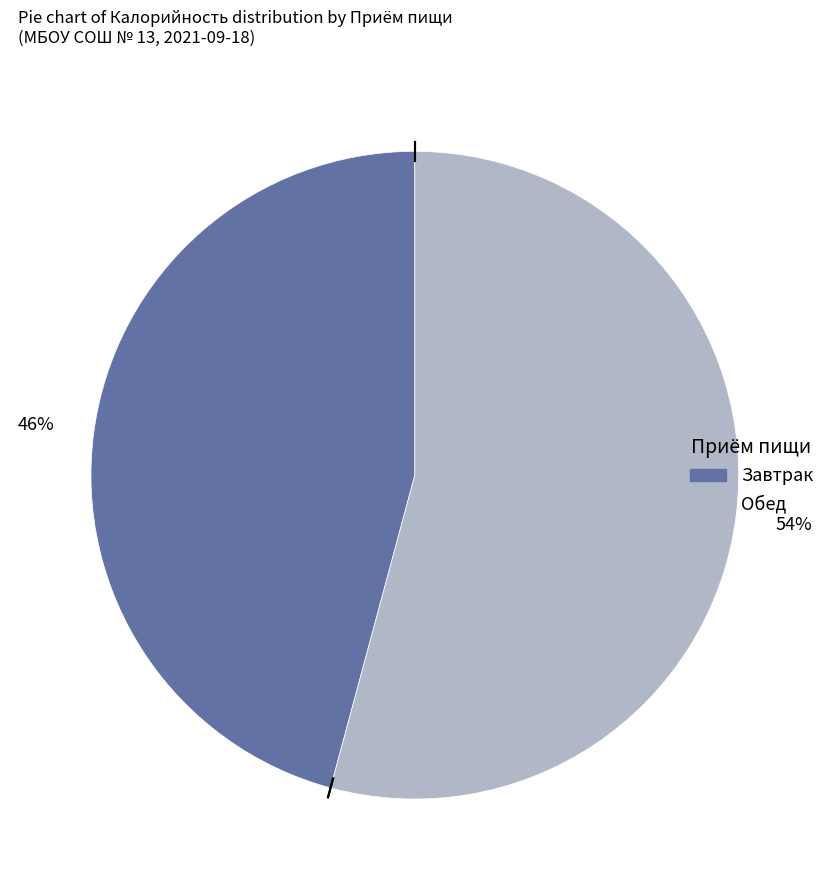

To the nearest percent, what is the average slice percentage?

50%